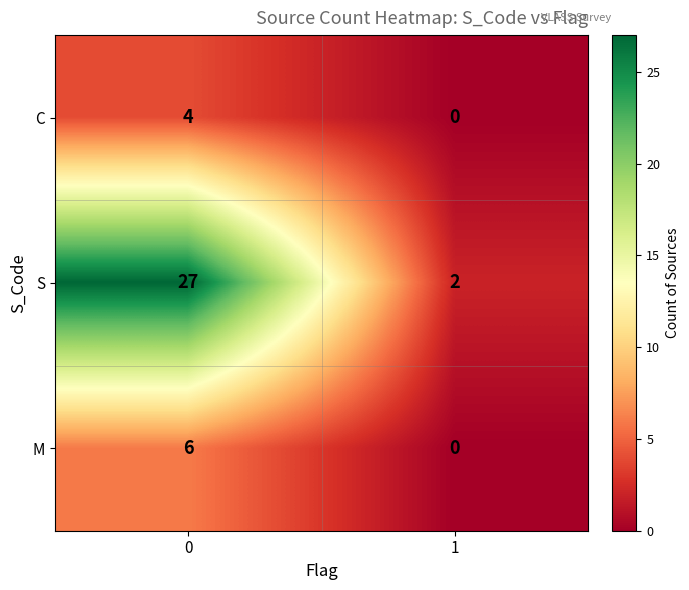

Reading right to left, what are all the values shown in this chart?

C: 1=0	0=4
S: 1=2	0=27
M: 1=0	0=6